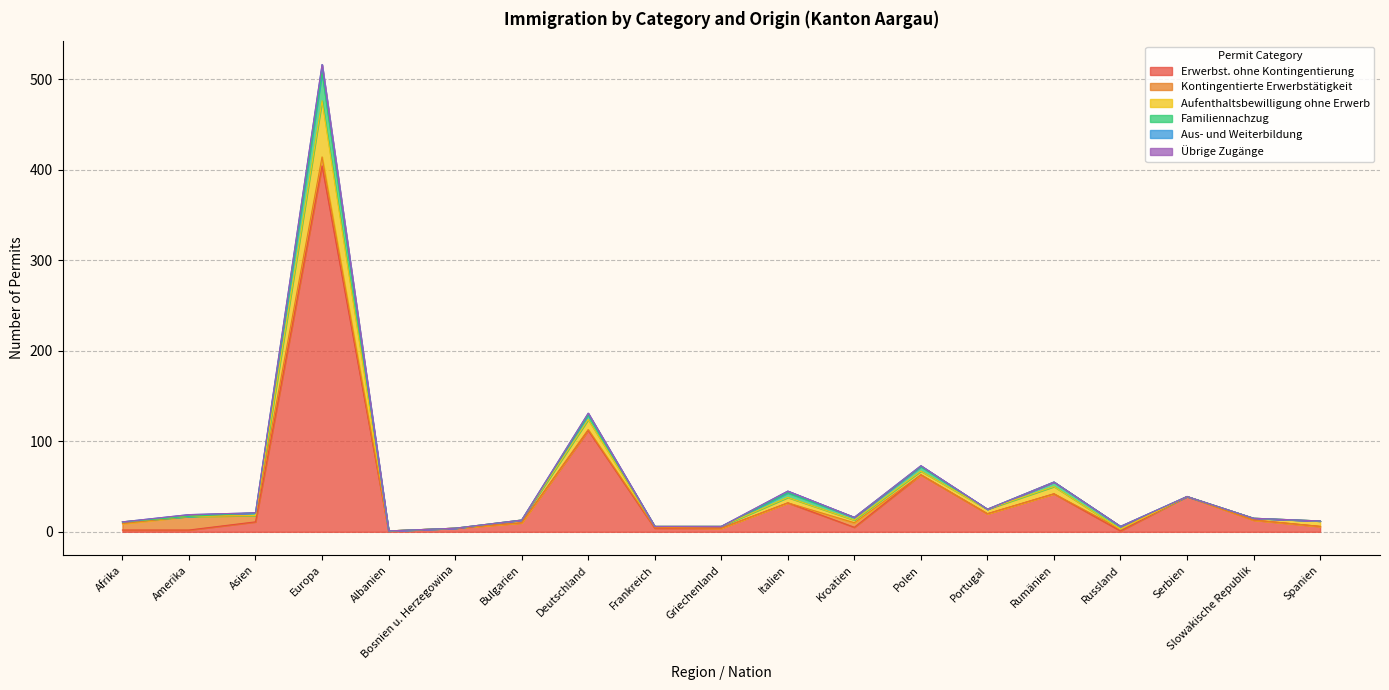

Between which two adjacent categories do Familiennachzug and Aufenthaltsbewilligung ohne Erwerb first intersect?

Asien and Europa